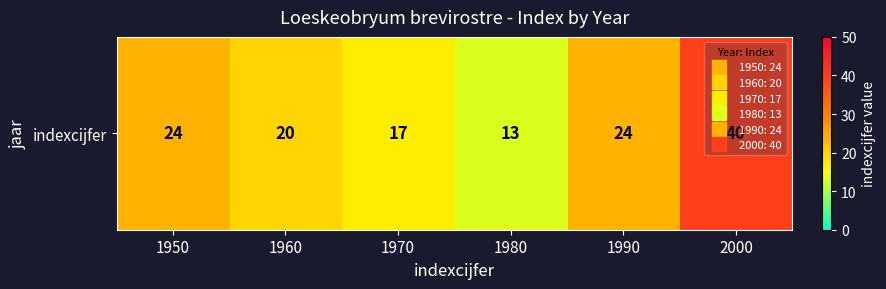

What is the average value?

23